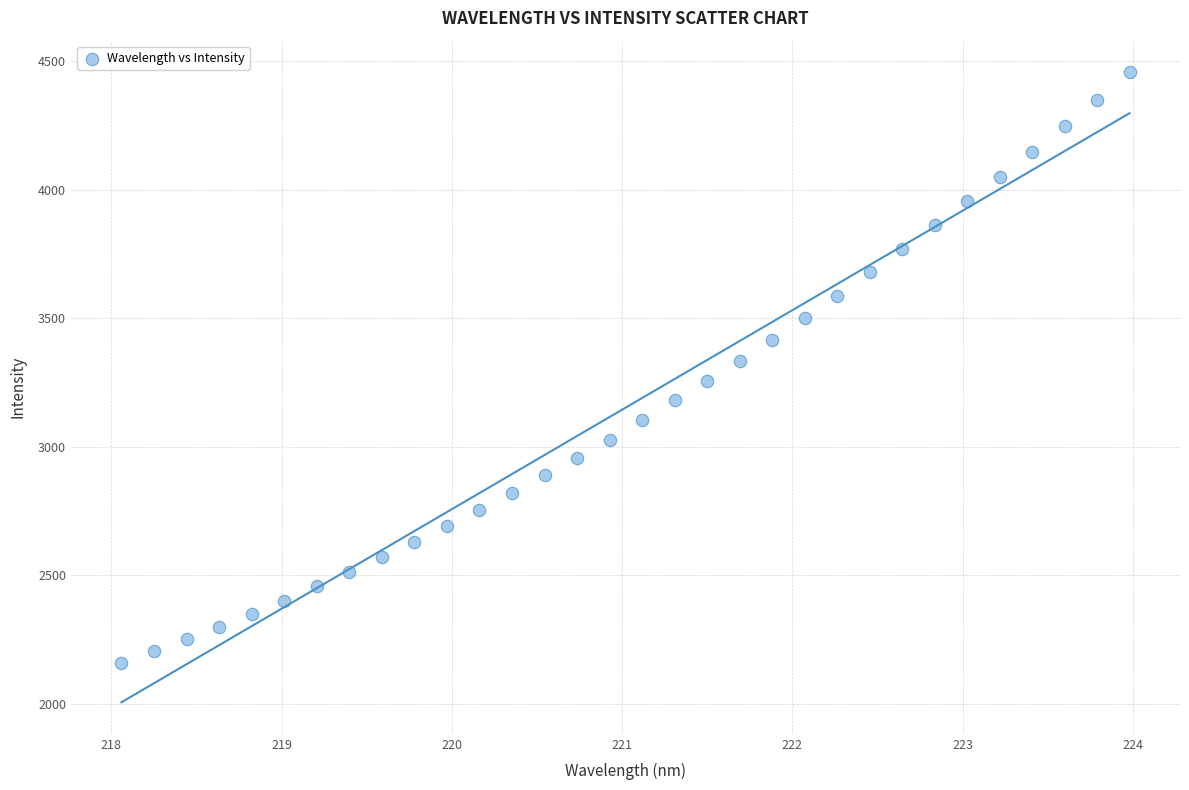

What is the range of Y values (max minus min)?

2299.9